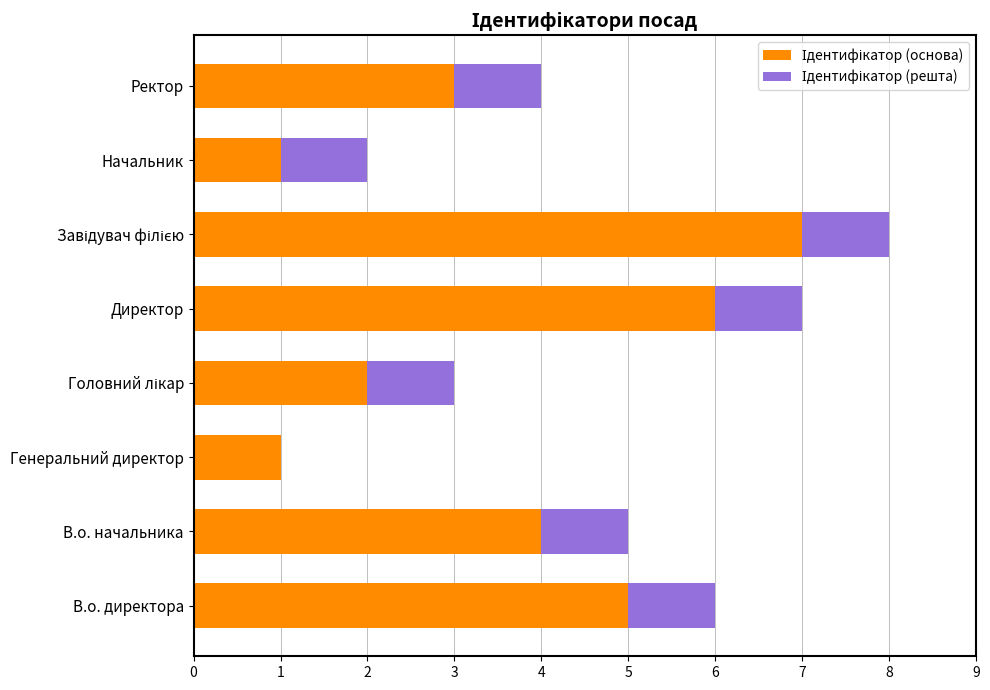

What is the total value across all series at Директор?

7